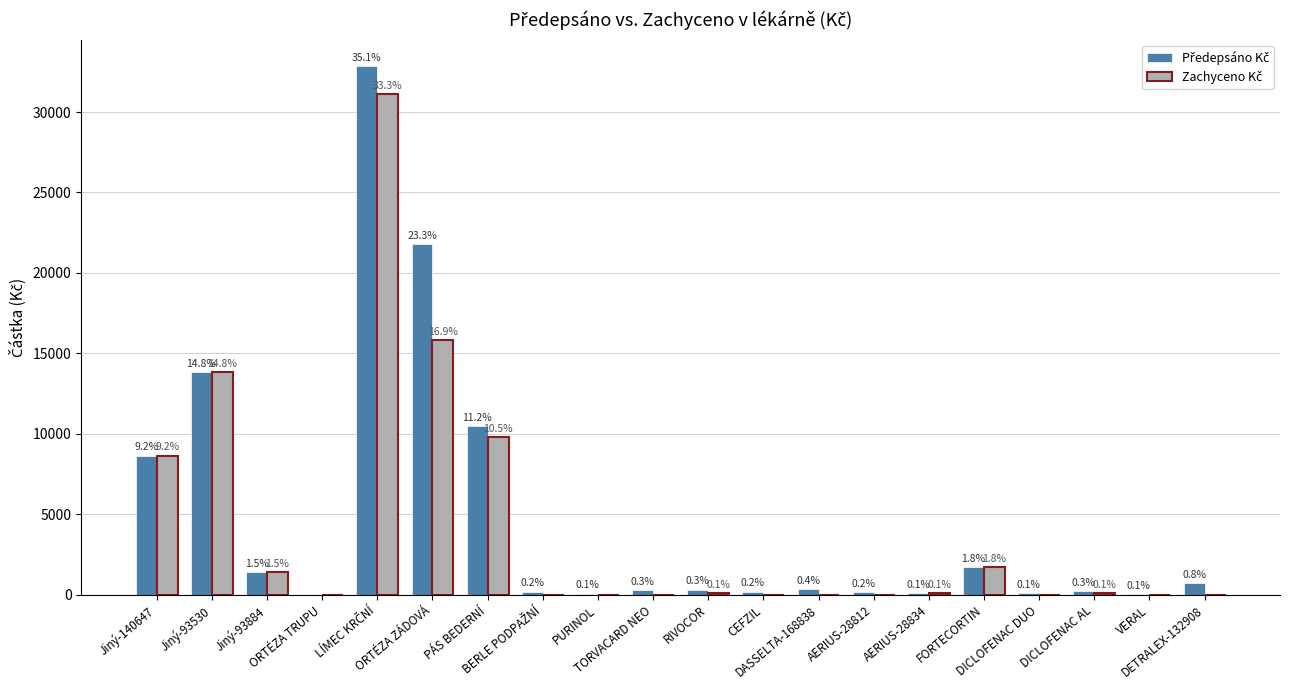

What is the label of the 5th bar from the right?

FORTECORTIN